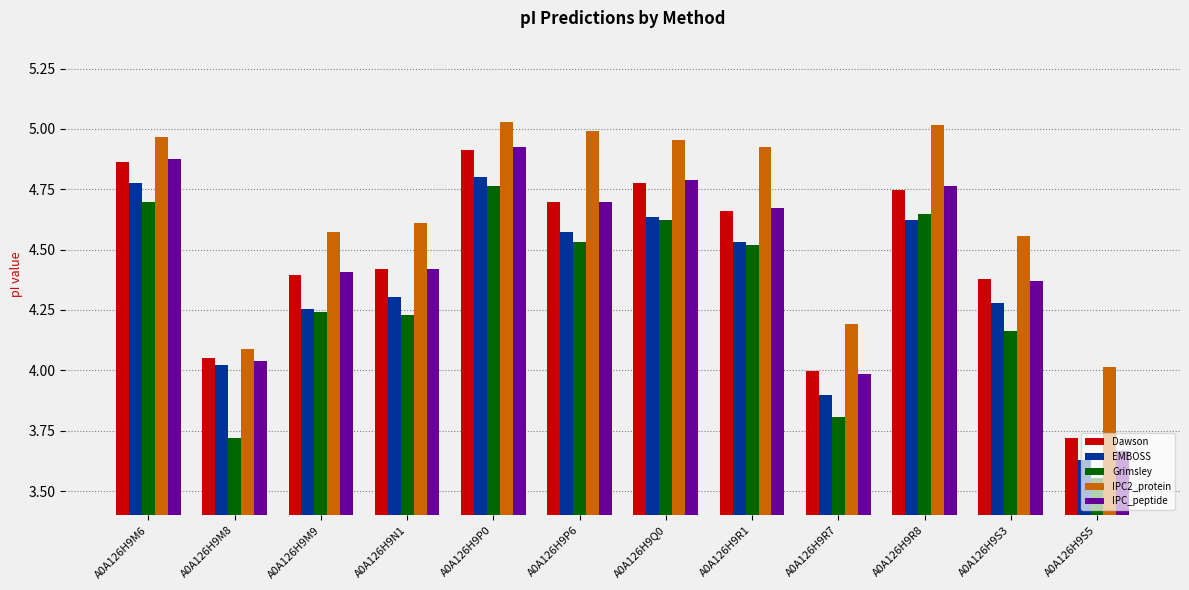

Is the value of IPC_peptide at A0A126H9N1 greater than the value of EMBOSS at A0A126H9R1?

No